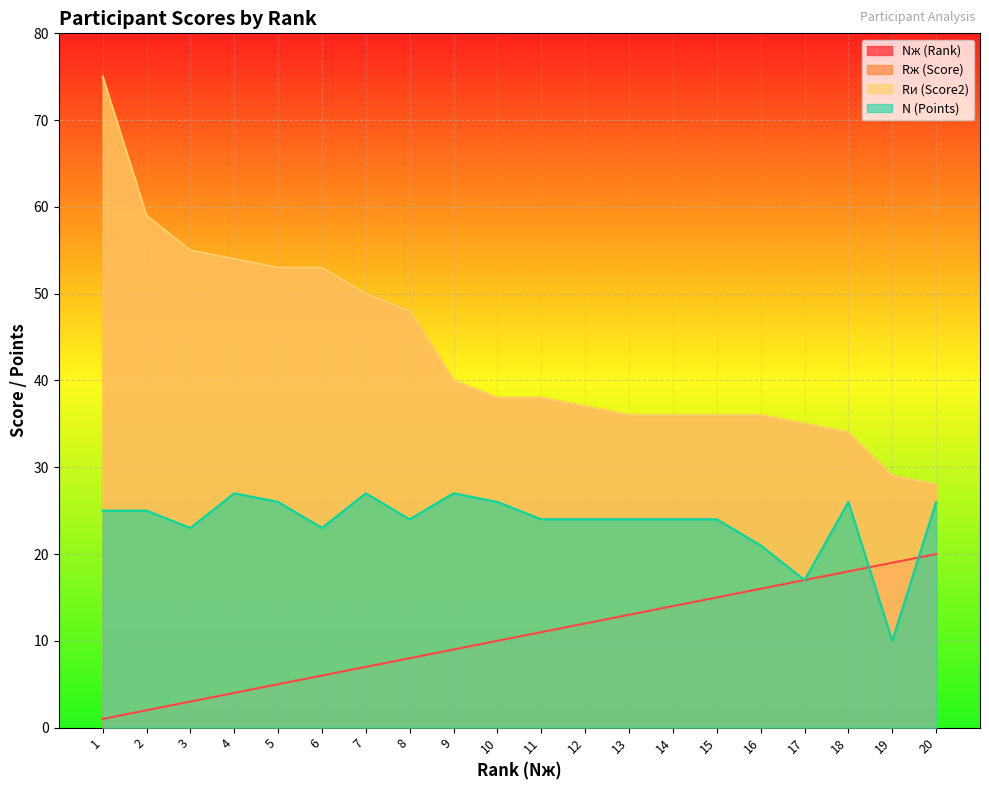

How many interior local peaks does the N (Points) series have?

4